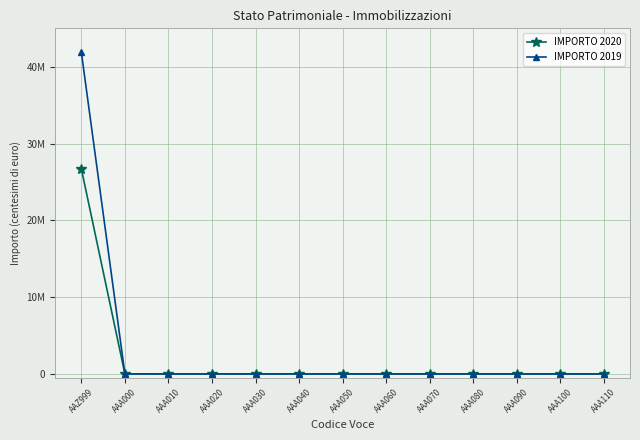

At how many categories does at least one series exceed 20945521?

1